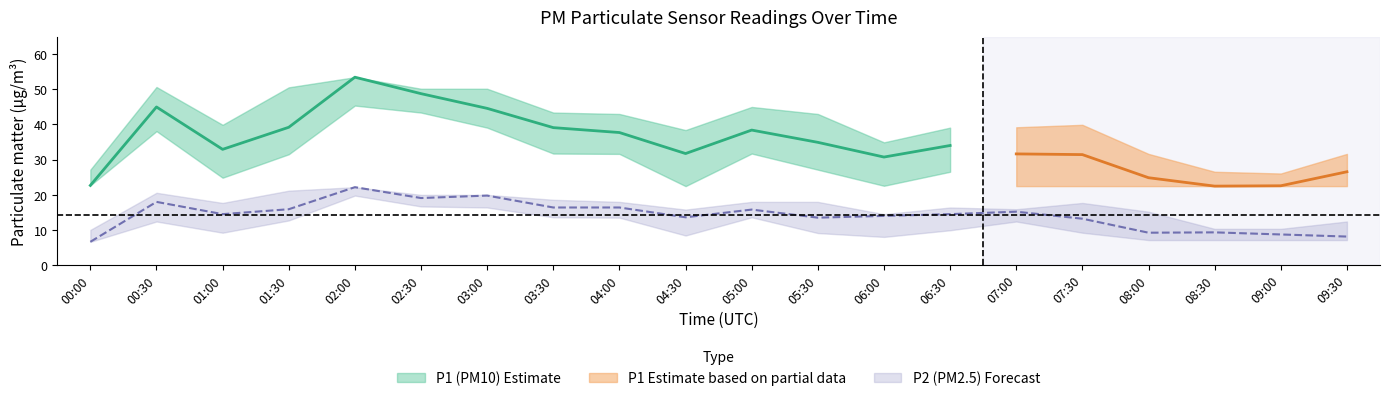

True or false: P1_upper and P2_lower cross at least once.

False